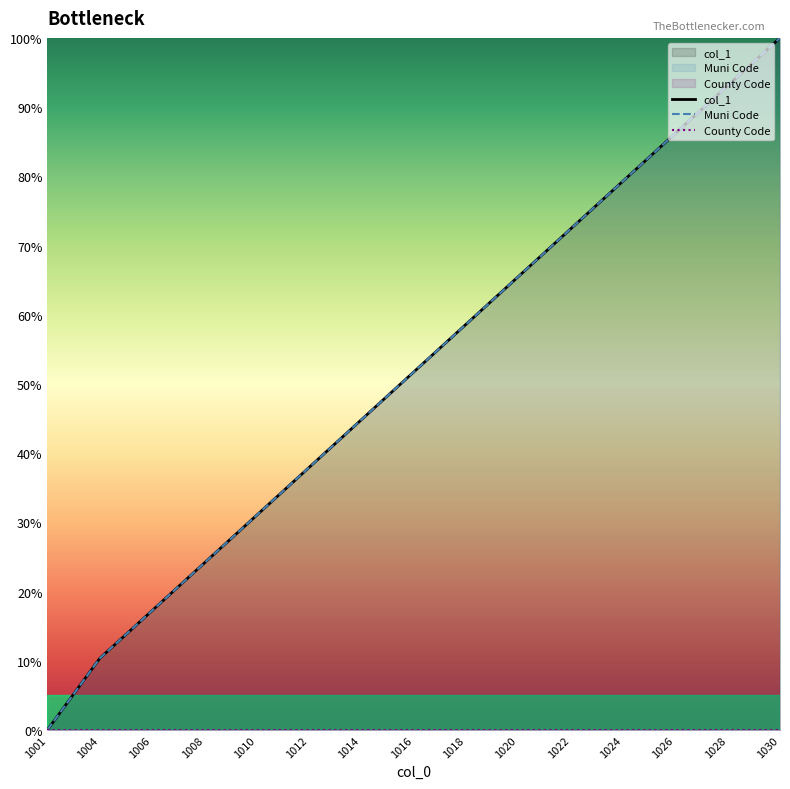

How many data points does each series have?

15